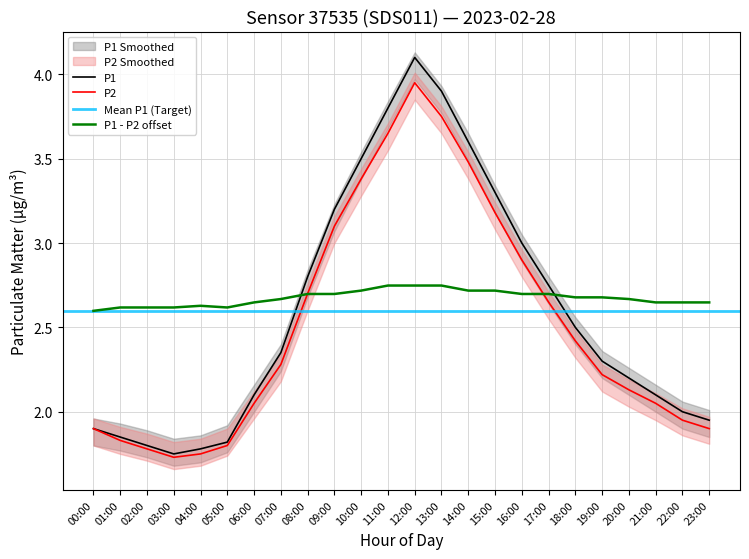

At which category does P2 reach its first local valley?

03:00